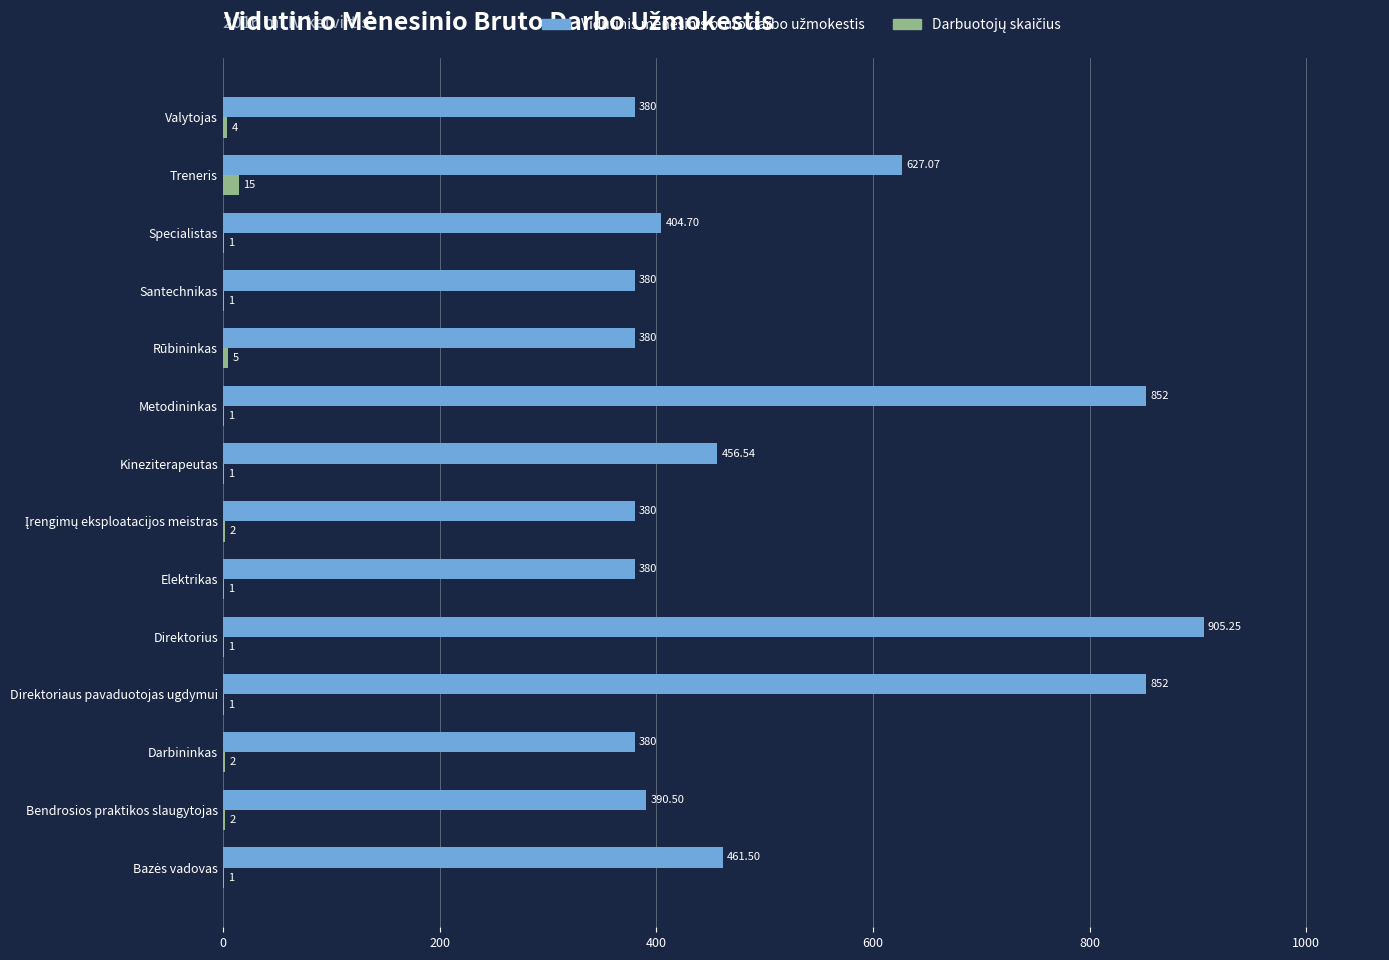

At which category is the sum across all series the highest?

Direktorius